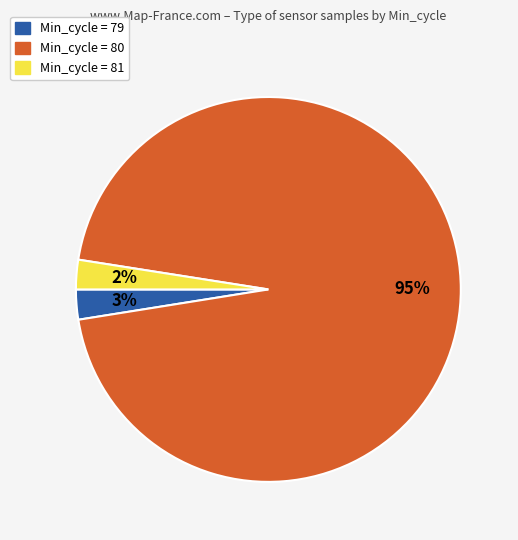

Is it true that Min_cycle = 79 is 17% of the pie?

False